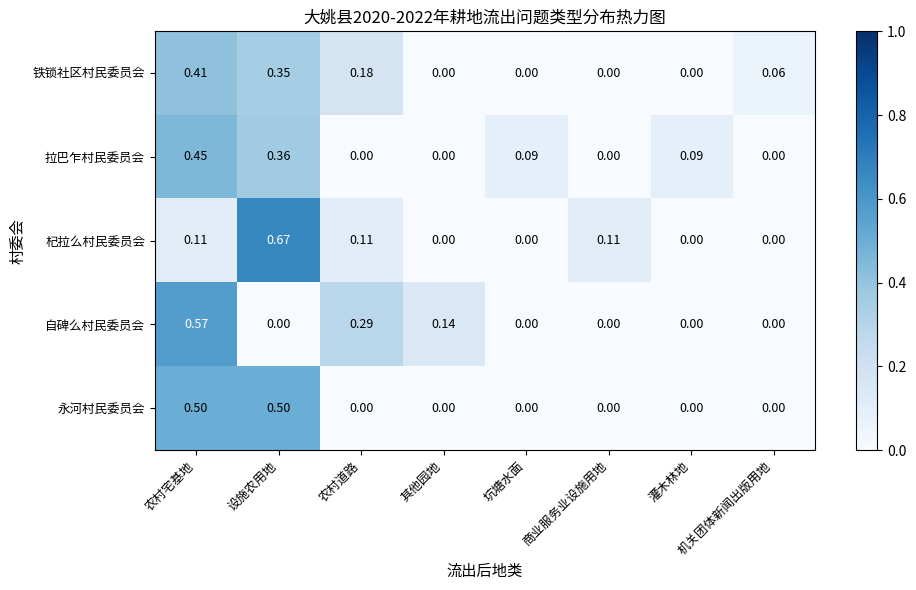

Rank the series at 设施农用地 from highest to lowest value.

杞拉么村民委员会, 永河村民委员会, 拉巴乍村民委员会, 铁锁社区村民委员会, 自碑么村民委员会